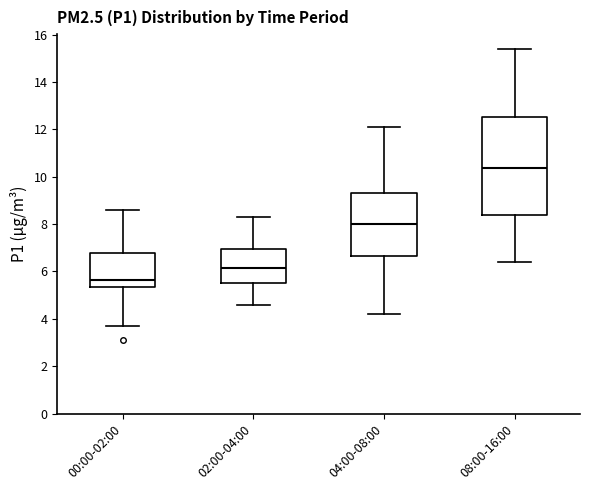

Reading left to right, transcribe this box plot: for each box, give where its median line is, the range the box spans, and where its two whiskers end, as read against the y-axis. The values are not printed on the chart, so give them approximately, as read against the axis.

00:00-02:00: median 5.6, box 5.4 to 6.8, whiskers 3.8 to 8.6
02:00-04:00: median 6.2, box 5.6 to 7.0, whiskers 4.6 to 8.4
04:00-08:00: median 8.0, box 6.6 to 9.4, whiskers 4.2 to 12.2
08:00-16:00: median 10.4, box 8.4 to 12.6, whiskers 6.4 to 15.4